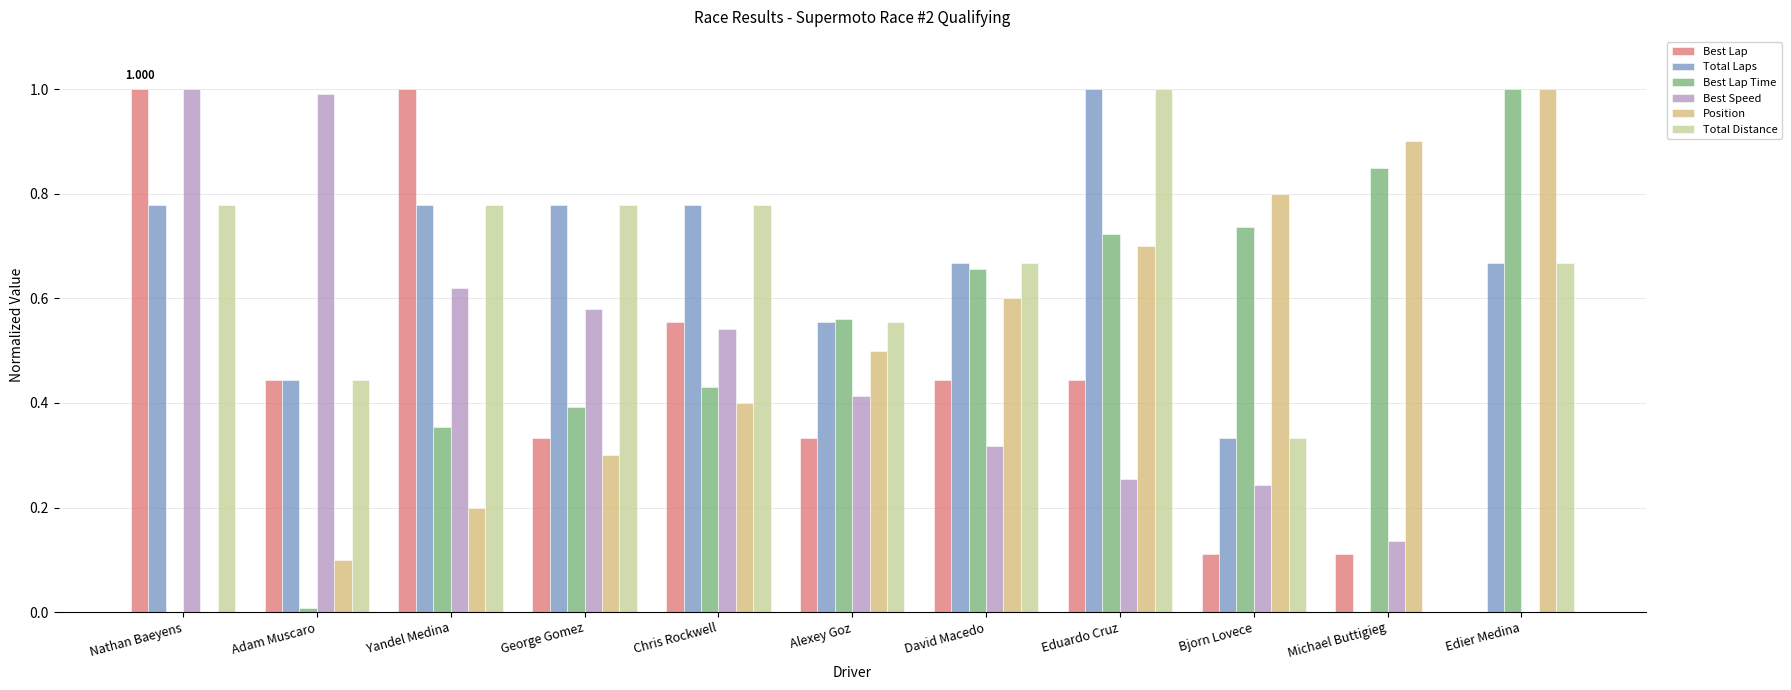

At which label is Total Laps closest to 0?

Michael Buttigieg